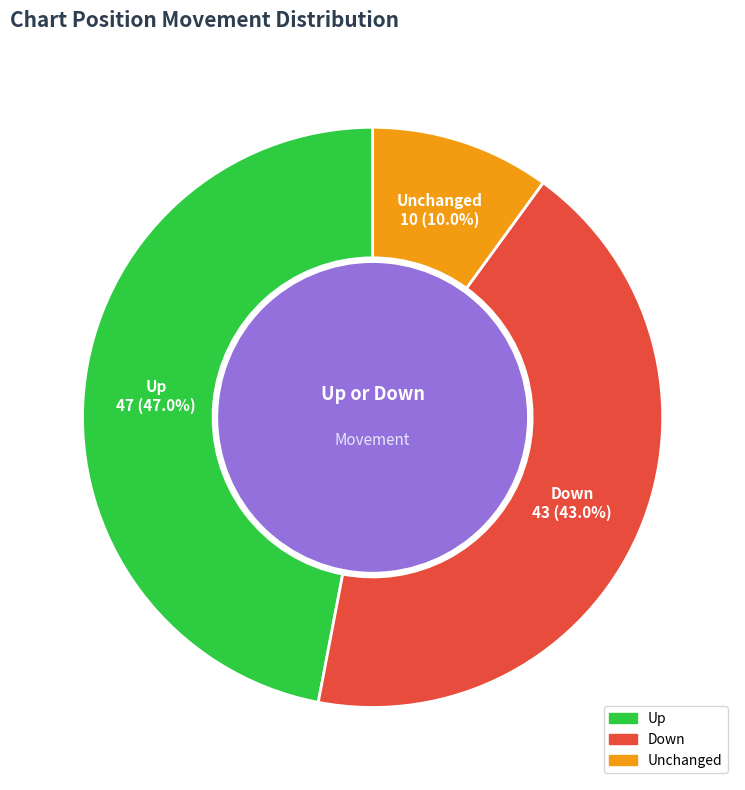

Is there any slice that represents more than half of the pie?

No